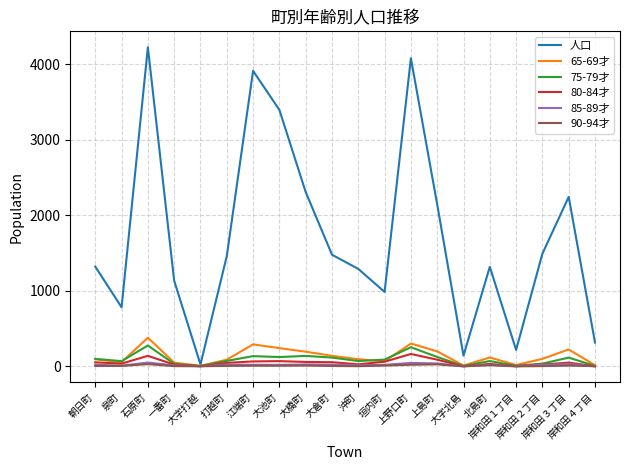

Which series has the largest total across all categories?

人口